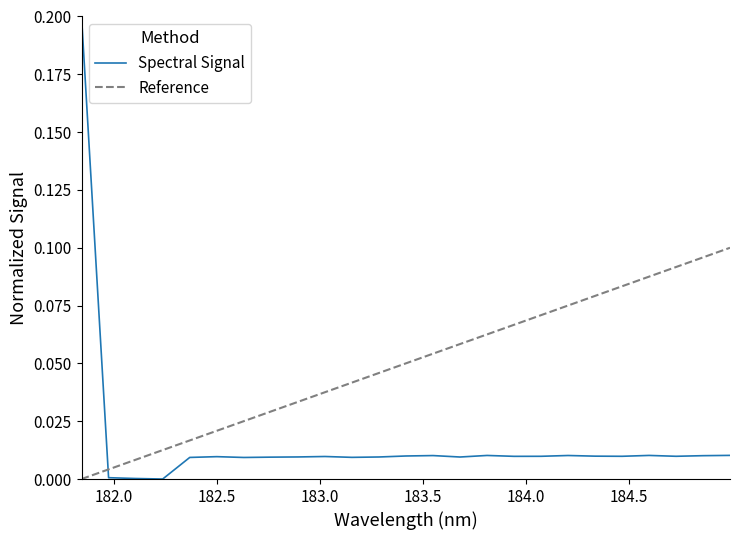

Reading left to right, what are all the values shown in this chart?

Spectral Signal: 0.2	0.0	0.0	0.0	0.0	0.0	0.0	0.0	0.0	0.0	0.0	0.0	0.0	0.0	0.0	0.0	0.0	0.0	0.0	0.0	0.0	0.0	0.0	0.0	0.0
Reference: 0.0	0.0	0.0	0.0	0.0	0.0	0.0	0.0	0.0	0.0	0.0	0.0	0.1	0.1	0.1	0.1	0.1	0.1	0.1	0.1	0.1	0.1	0.1	0.1	0.1